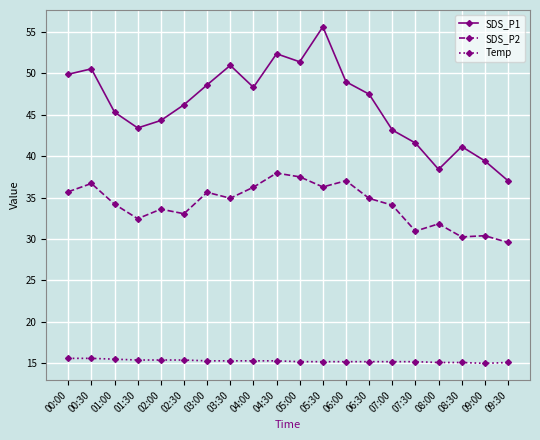

In SDS_P1, how many points are lower than both neighbors (excluding endpoints)?

4